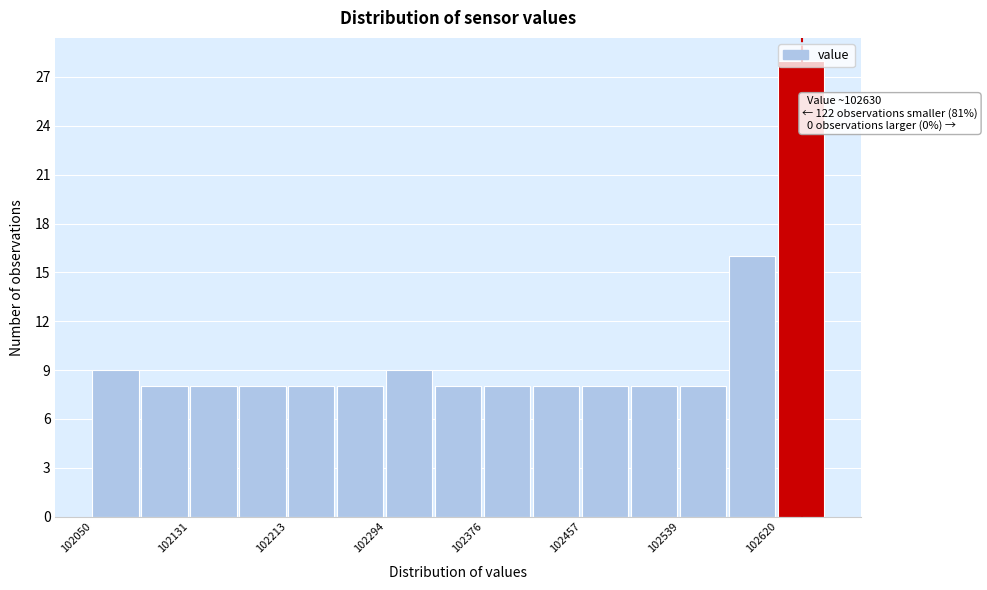

Over which range of the x-axis is the bar tallest?

102620 to 102660